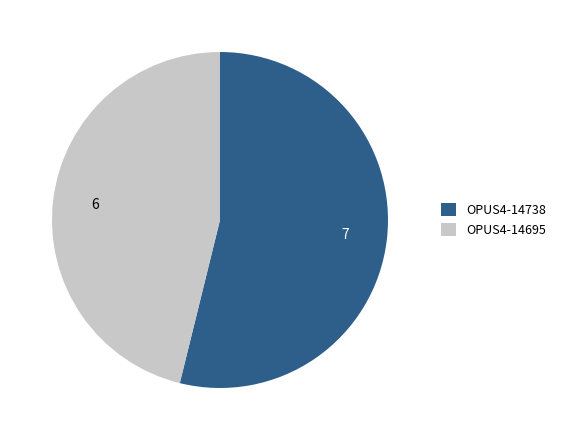

Do OPUS4-14695 and OPUS4-14738 together represent more than half of the pie?

Yes